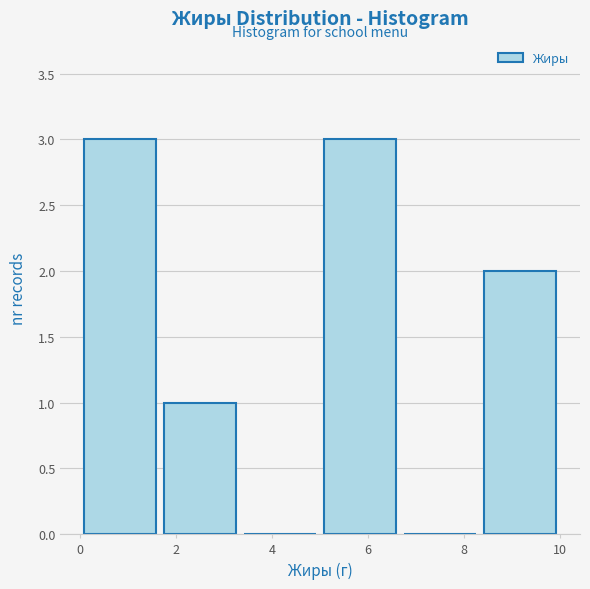

How tall is the bar that spans 8.4 to 10.0 on the x-axis? Neither the bar edges nor the heights are printed on the chart, so give them approximately, as read against the axes.

2